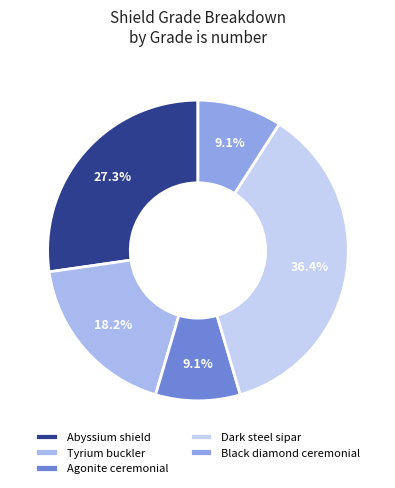

What percentage do Black diamond ceremonial and Tyrium buckler together represent?

27.3%